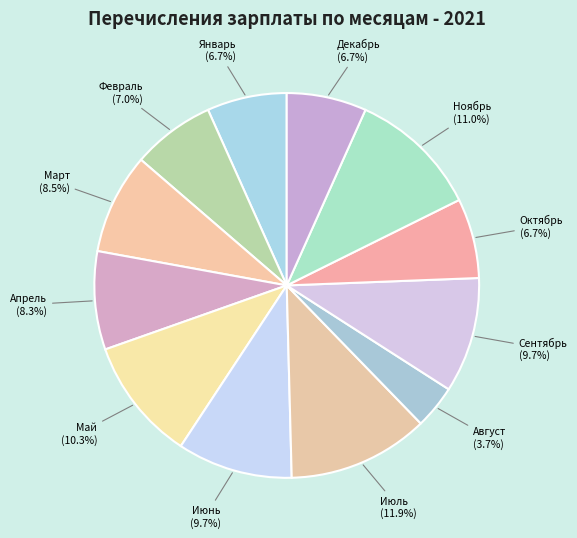

Count the number of slices in the pie.

12